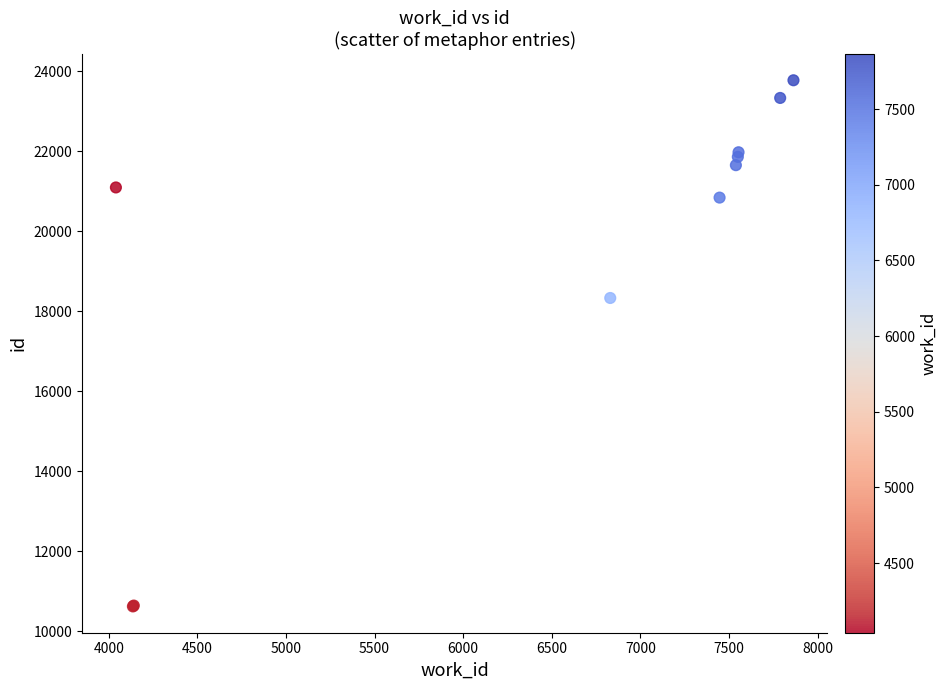

What Y value in the scatter plot is closest to 17201?

18335